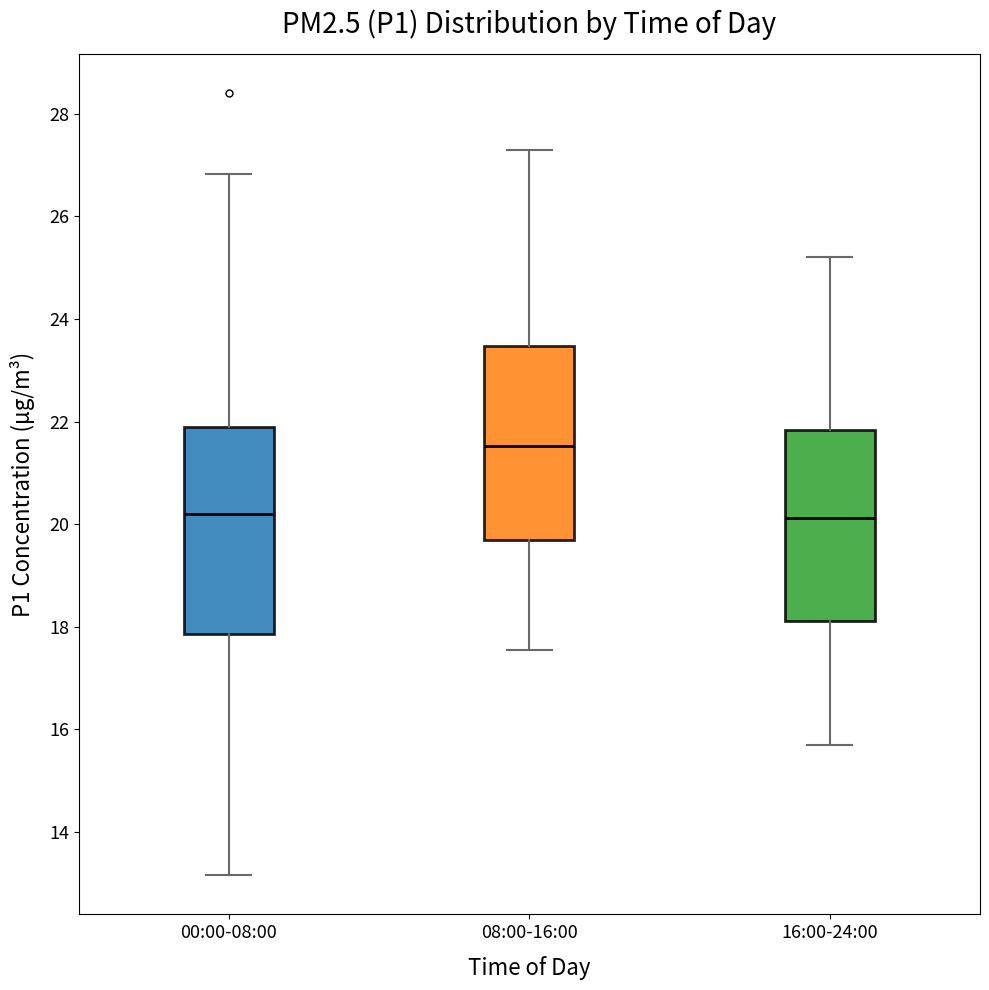

Reading left to right, read every box against the y-axis: the position of its median line, the range the box covers, and the ends of its whiskers. The values are not printed on the chart, so give them approximately, as read against the axis.

00:00-08:00: median 20.2, box 17.8 to 21.8, whiskers 13.2 to 26.8
08:00-16:00: median 21.6, box 19.6 to 23.4, whiskers 17.6 to 27.4
16:00-24:00: median 20.2, box 18.2 to 21.8, whiskers 15.8 to 25.2